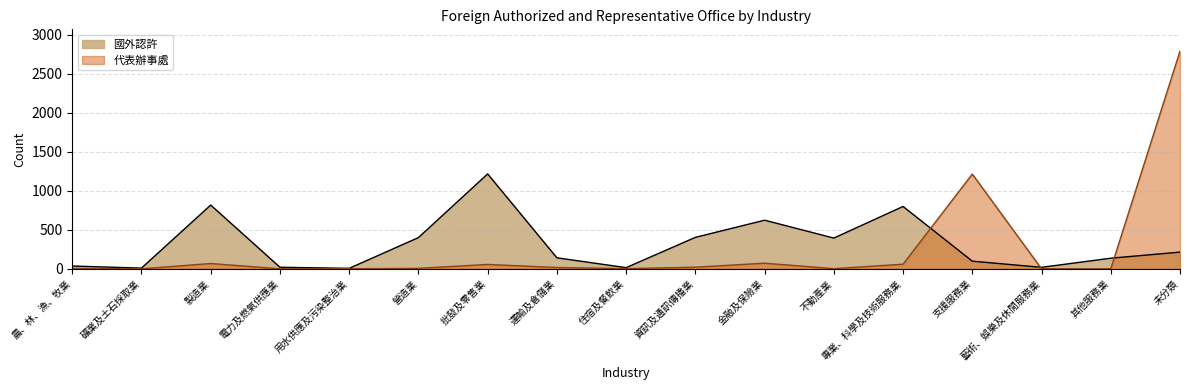

What are all the series names shown in the legend?

國外認許, 代表辦事處